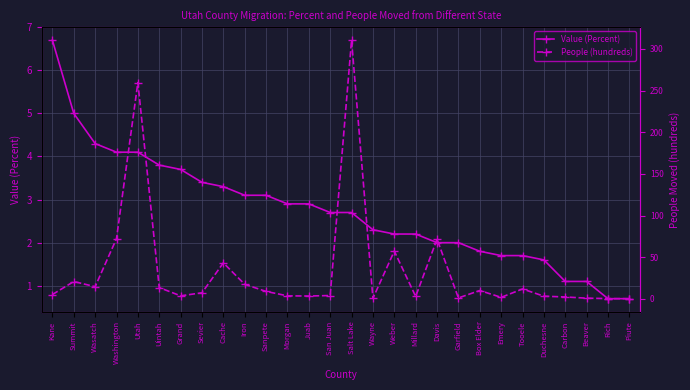

Does the chart display data point markers on the line(s)?

Yes